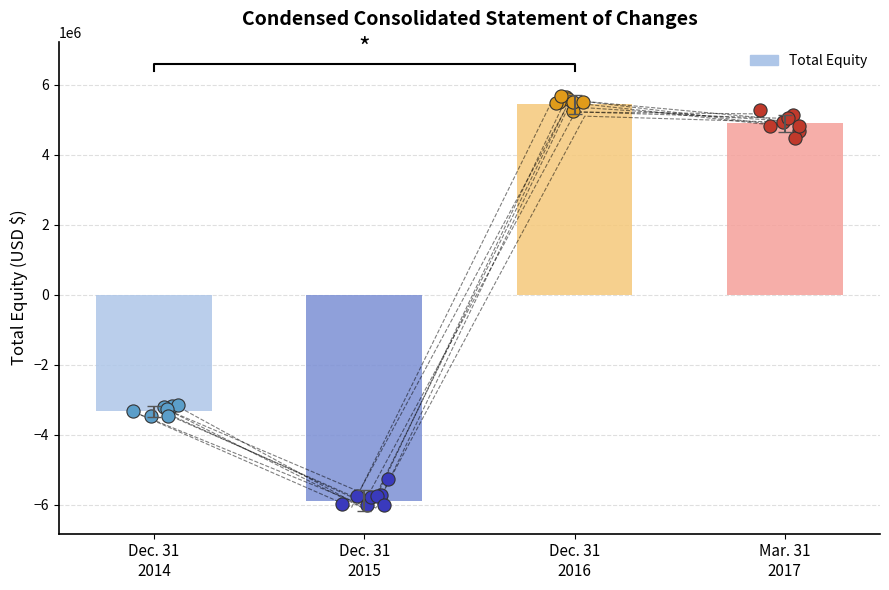

What is the ratio of the value at Mar. 31
2017 to the value at Dec. 31
2016?

0.9